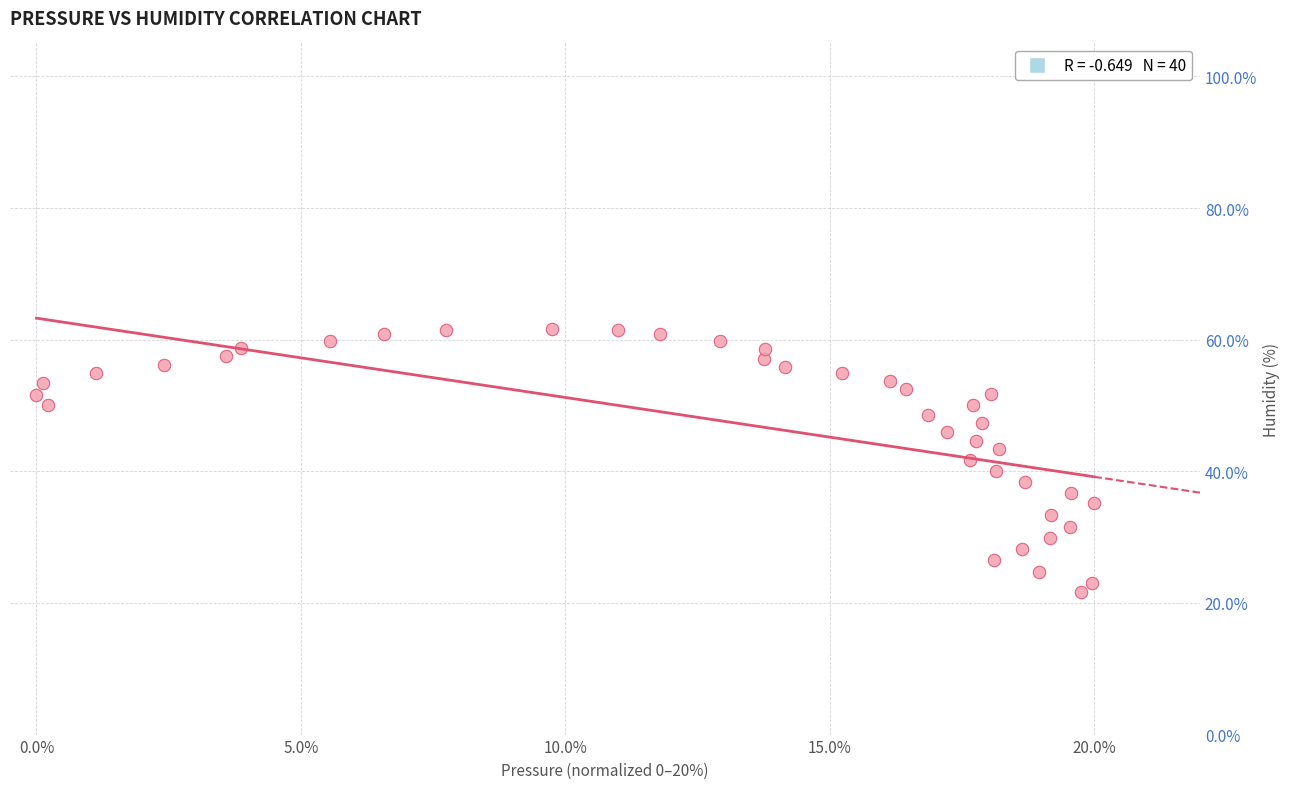

What is the range of X values (max minus min)?

20.0